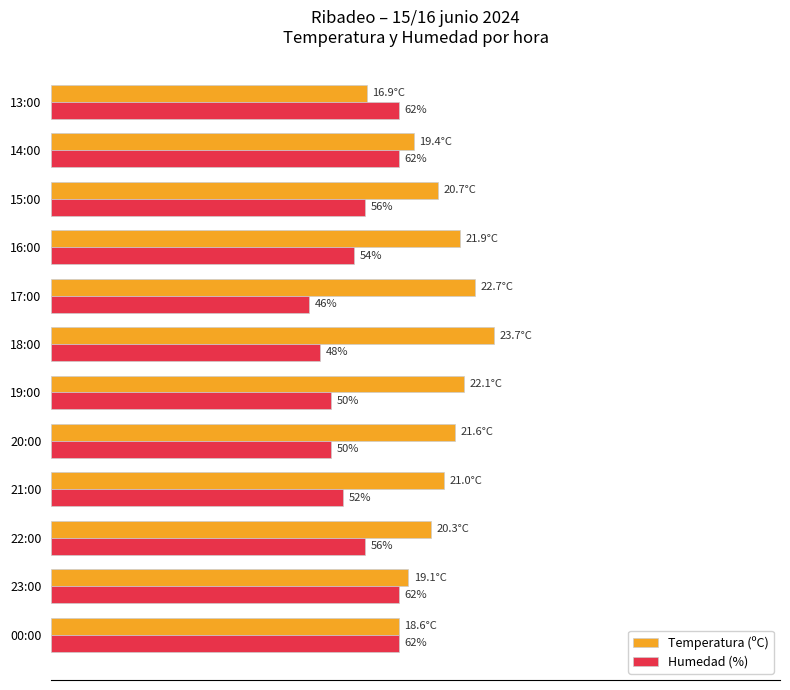

Which series has the largest range (max minus min)?

Temperatura (ºC)